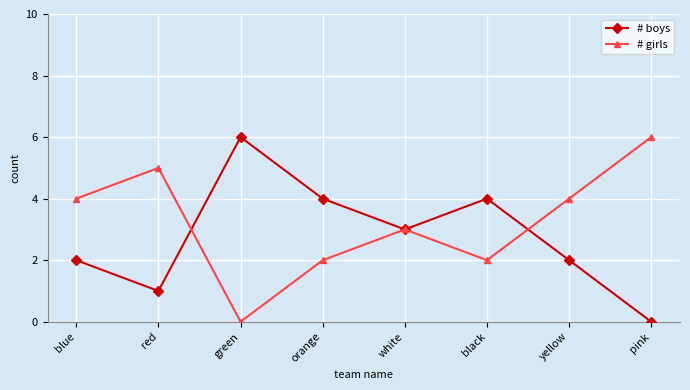

What is the value of the # girls point at the 7th from the left?

4